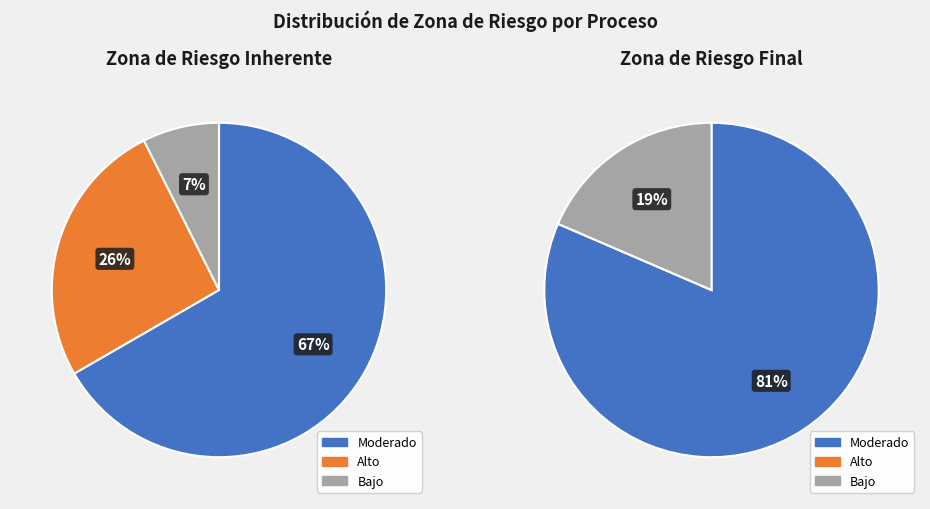

How many slices are in this pie chart?

3